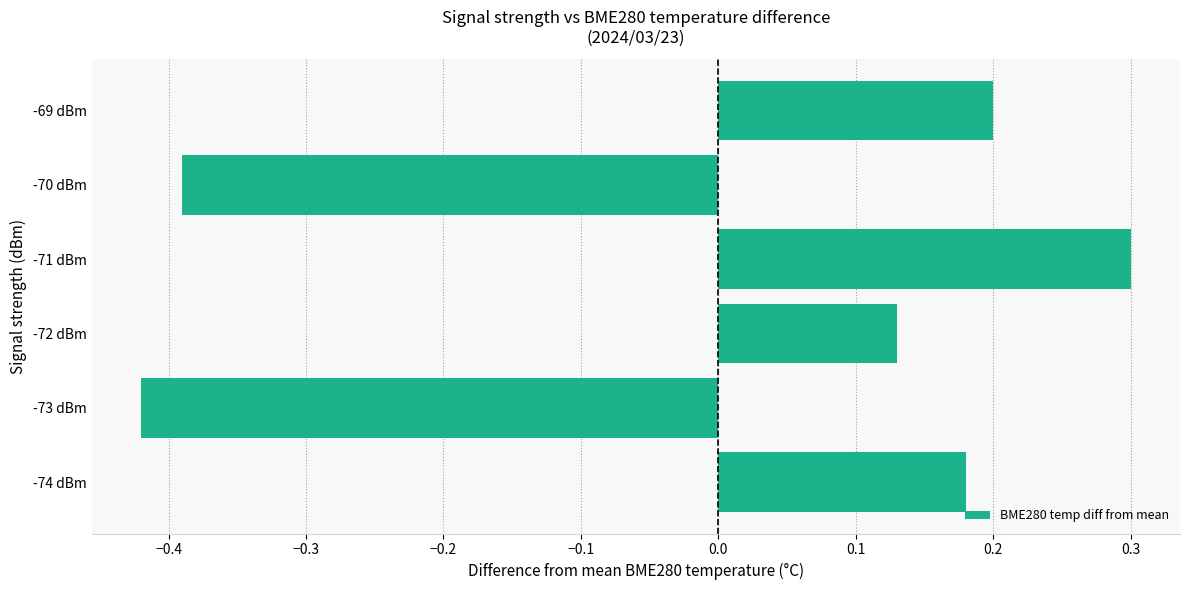

How many values are between 0 and 1?

4